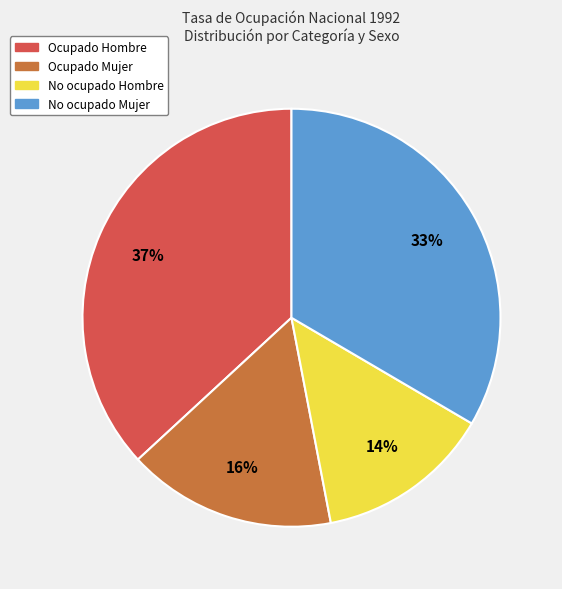

To the nearest percent, what is the difference between the largest and smallest slice percentages?

23%